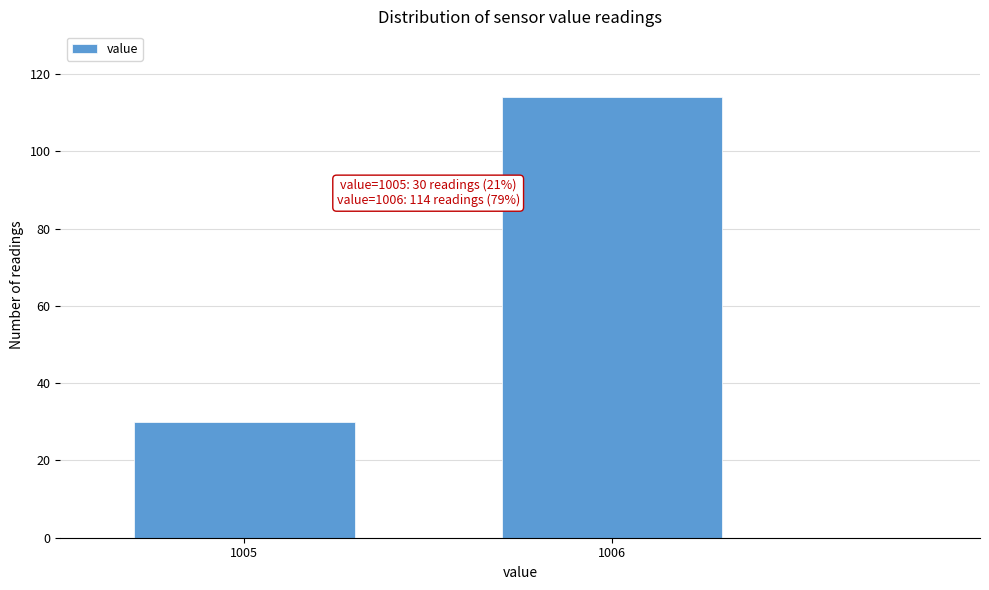

Reading left to right, transcribe all the data shown in this chart.

1005=30	1006=114